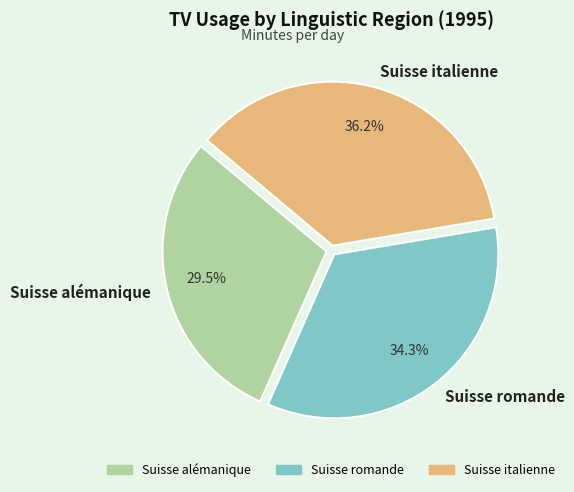

How many segments does this pie chart have?

3